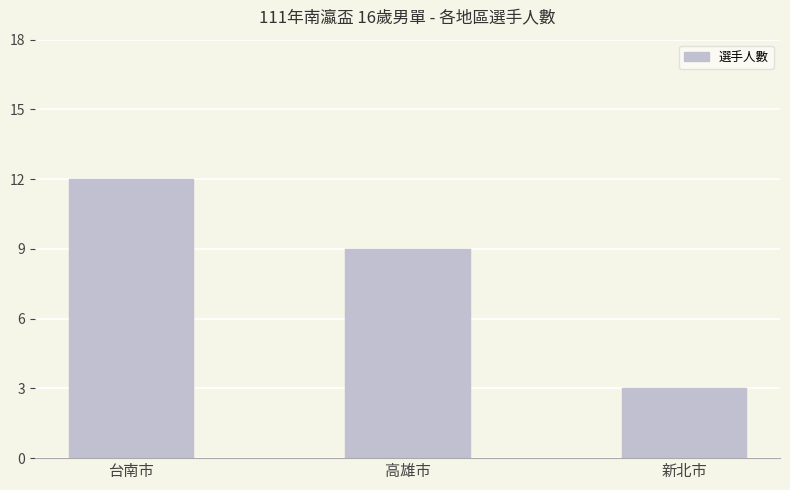

How many values are between 3 and 12?

3